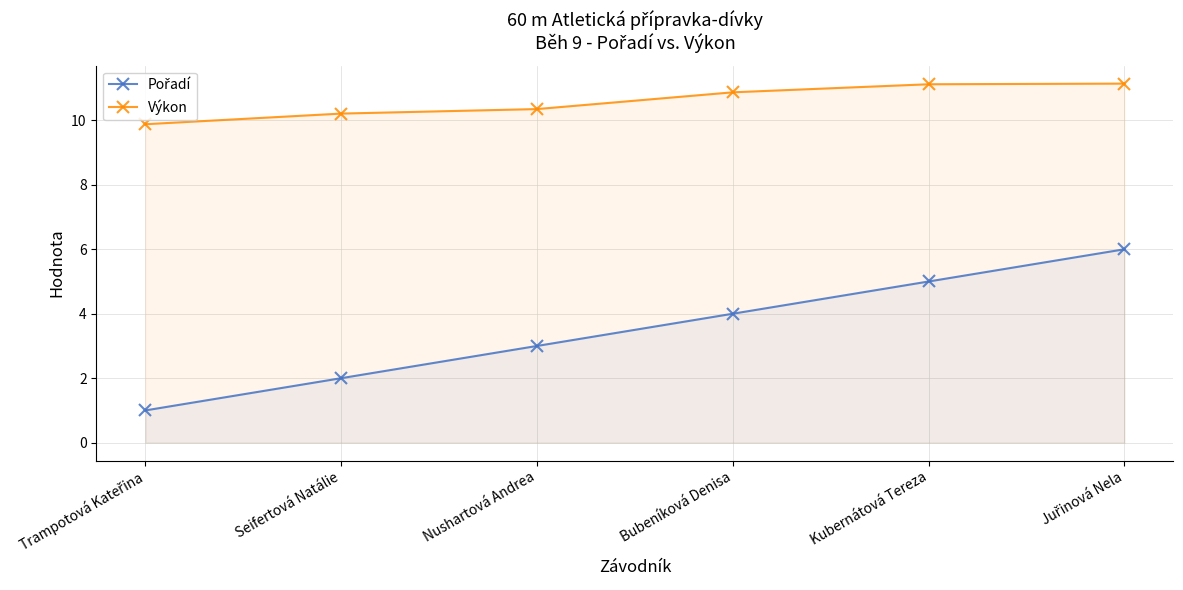

Which label corresponds to the smallest value in the chart?

Trampotová Kateřina